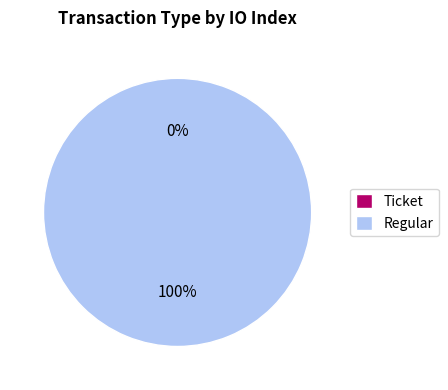

Which has a higher value, Ticket or Regular?

Regular